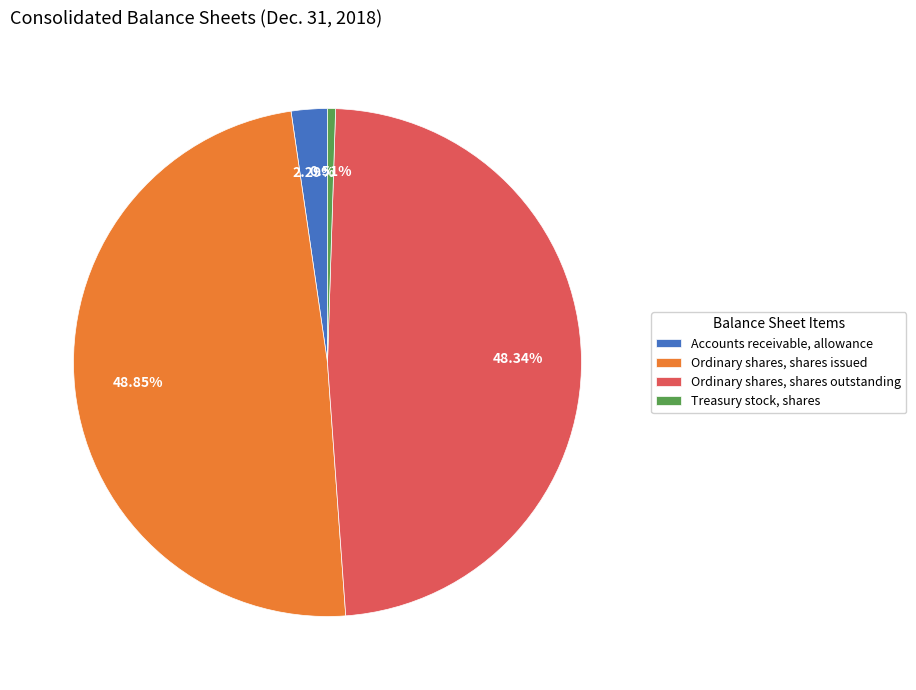

How many segments does this pie chart have?

4